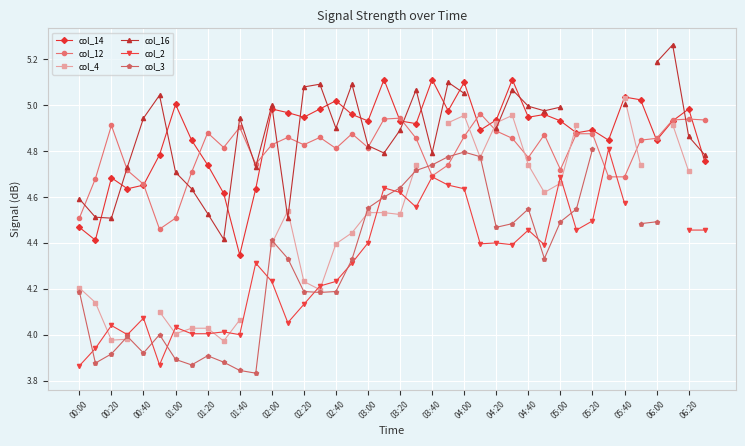

Where is col_14 nearest to the value 4?

01:40